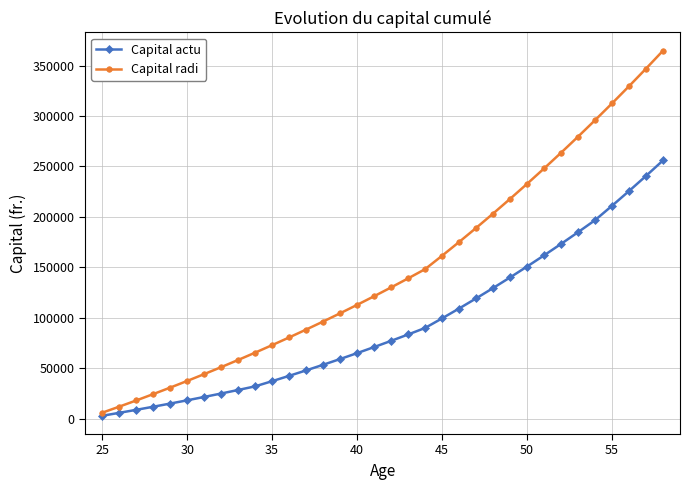

How many data points does each series have?

34